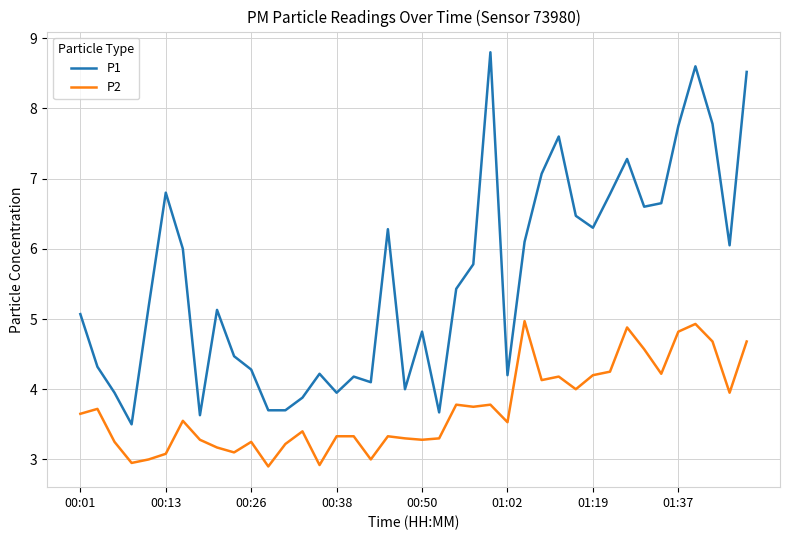

How many interior local peaks does the P1 series have?

10